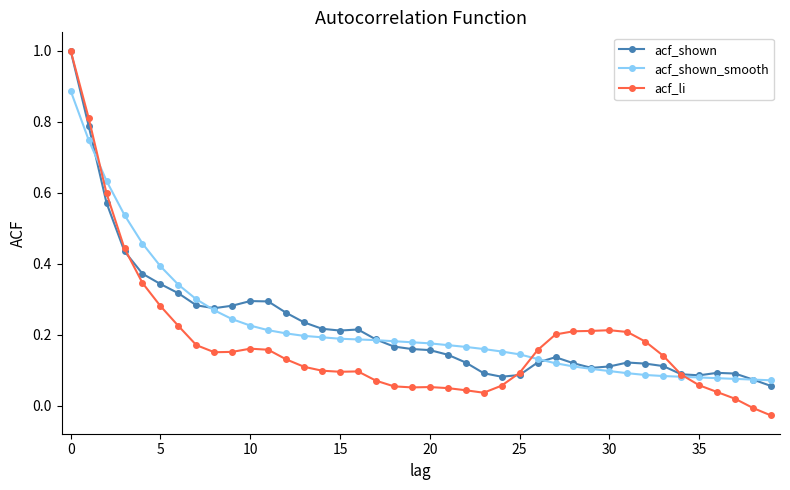

After their last crossing, which series has the higher values: acf_shown_smooth or acf_li?

acf_shown_smooth